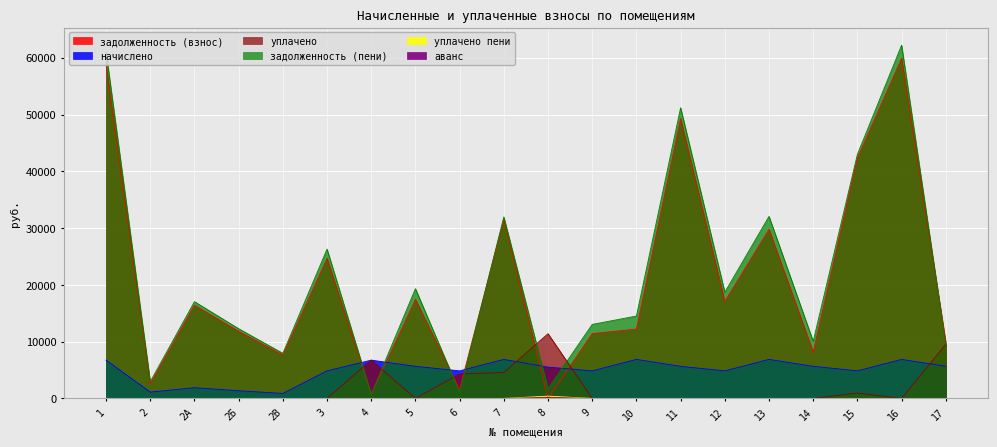

What is the difference between the highest and lowest values at 1?

61037.5